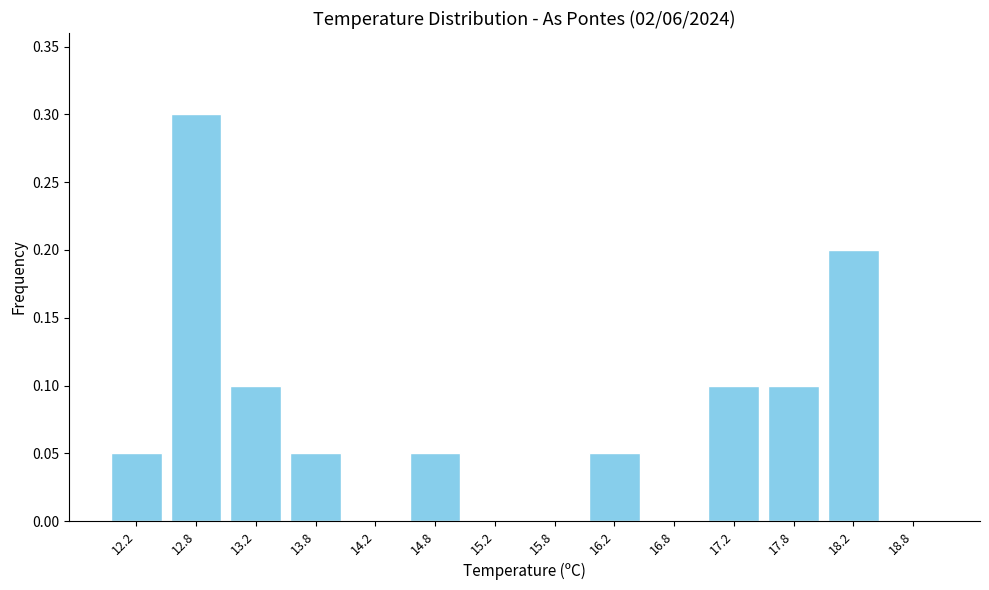

Reading left to right, list every bar in this chart as the range it spans on the x-axis followed by its height. The values are not printed on the chart, so give them approximately, as read against the axis.

12.0 to 12.5: 0.05
12.5 to 13.0: 0.30
13.0 to 13.5: 0.10
13.5 to 14.0: 0.05
14.0 to 14.5: 0
14.5 to 15.0: 0.05
15.0 to 15.5: 0
15.5 to 16.0: 0
16.0 to 16.5: 0.05
16.5 to 17.0: 0
17.0 to 17.5: 0.10
17.5 to 18.0: 0.10
18.0 to 18.5: 0.20
18.5 to 19.0: 0